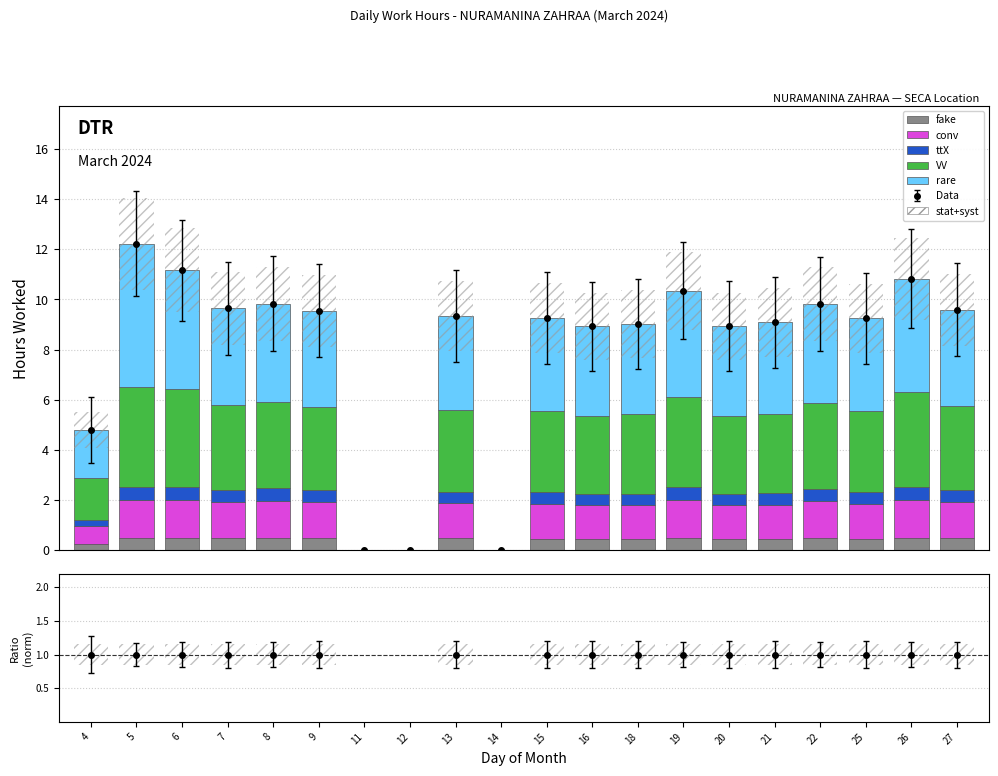

What is the value of the fake bar at the 5th from the left?

0.5